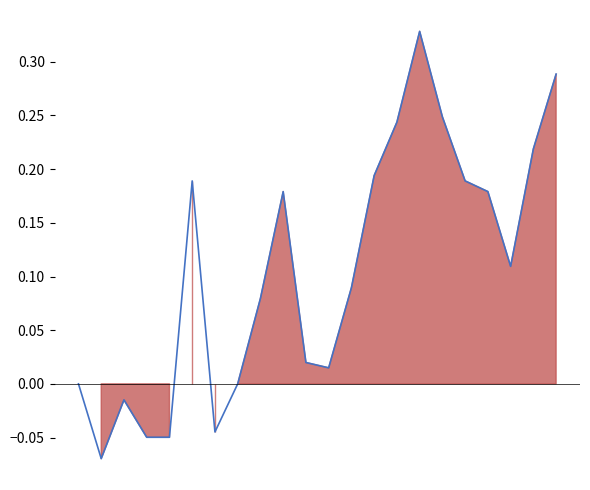

Which label corresponds to the largest value in the chart?

2014